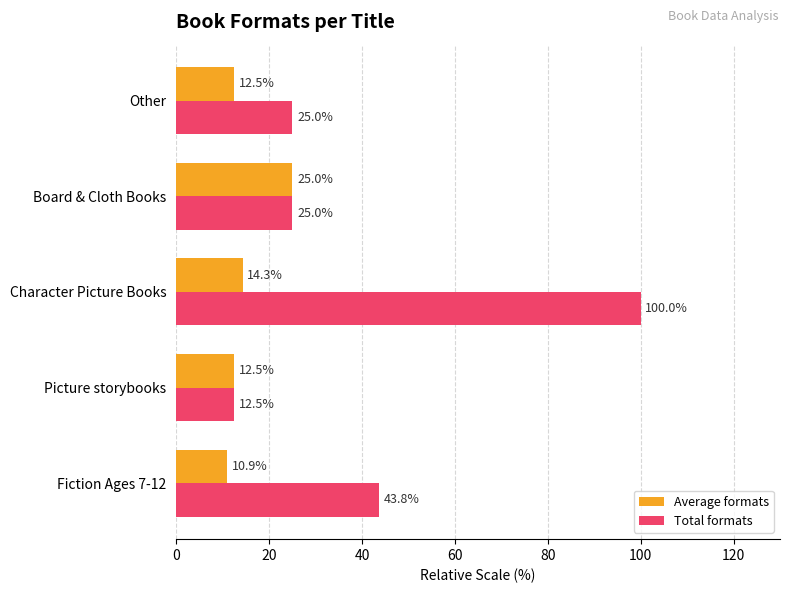

What is the highest value of the Average formats series?

25.0